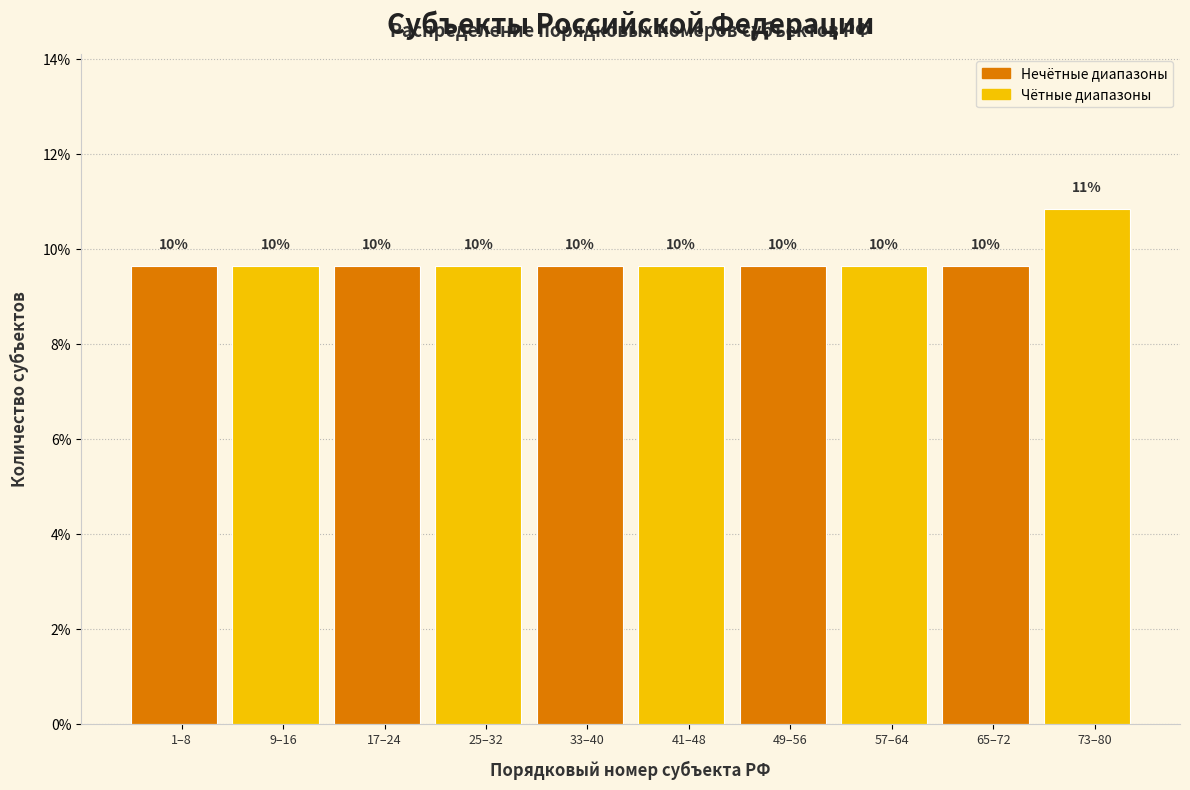

How many bars are there in total?

10